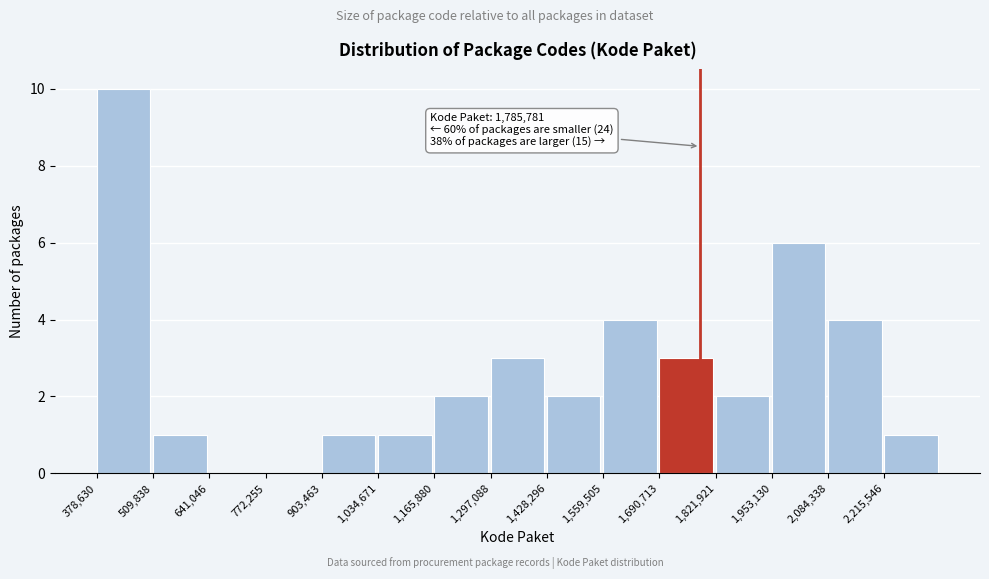

Which range on the x-axis has the tallest bar?

380000 to 500000